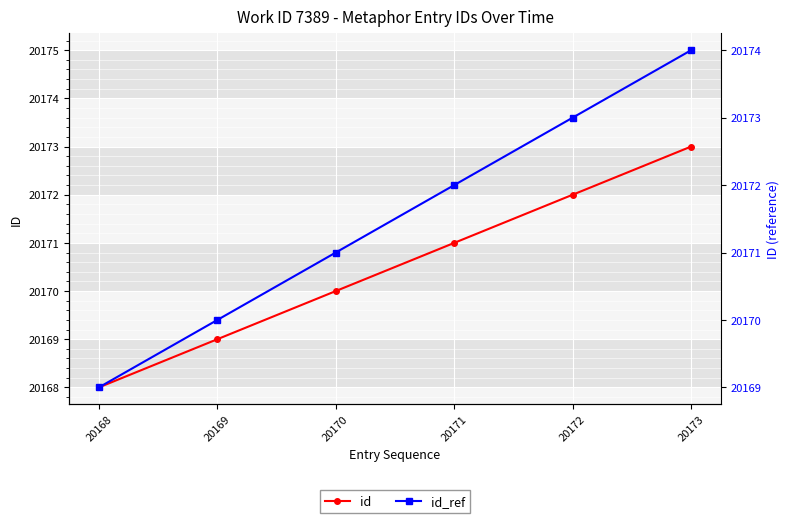

What is the value of the id_ref point at the 4th from the left?

20172